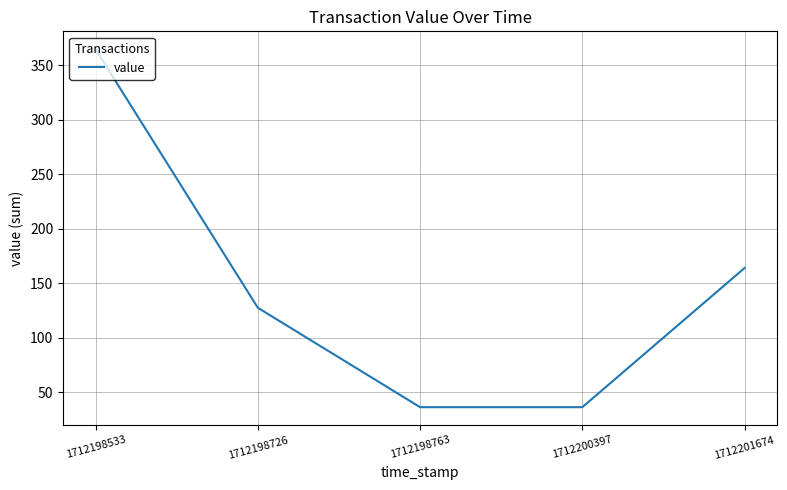

What is the difference between the values at 1712201674 and 1712198726?

36.5